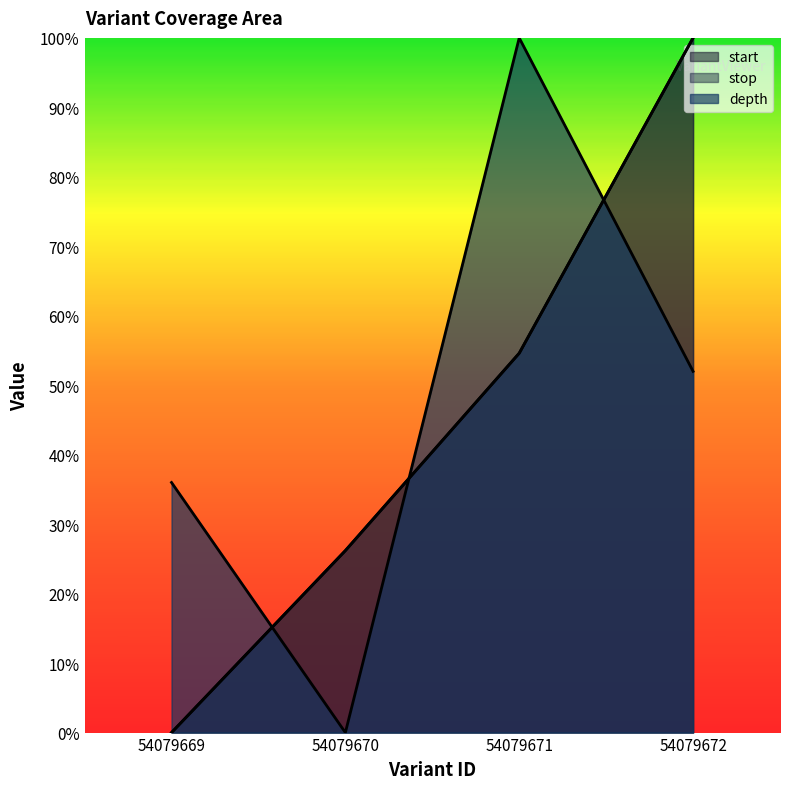

At which category does depth reach its first local peak?

54079671